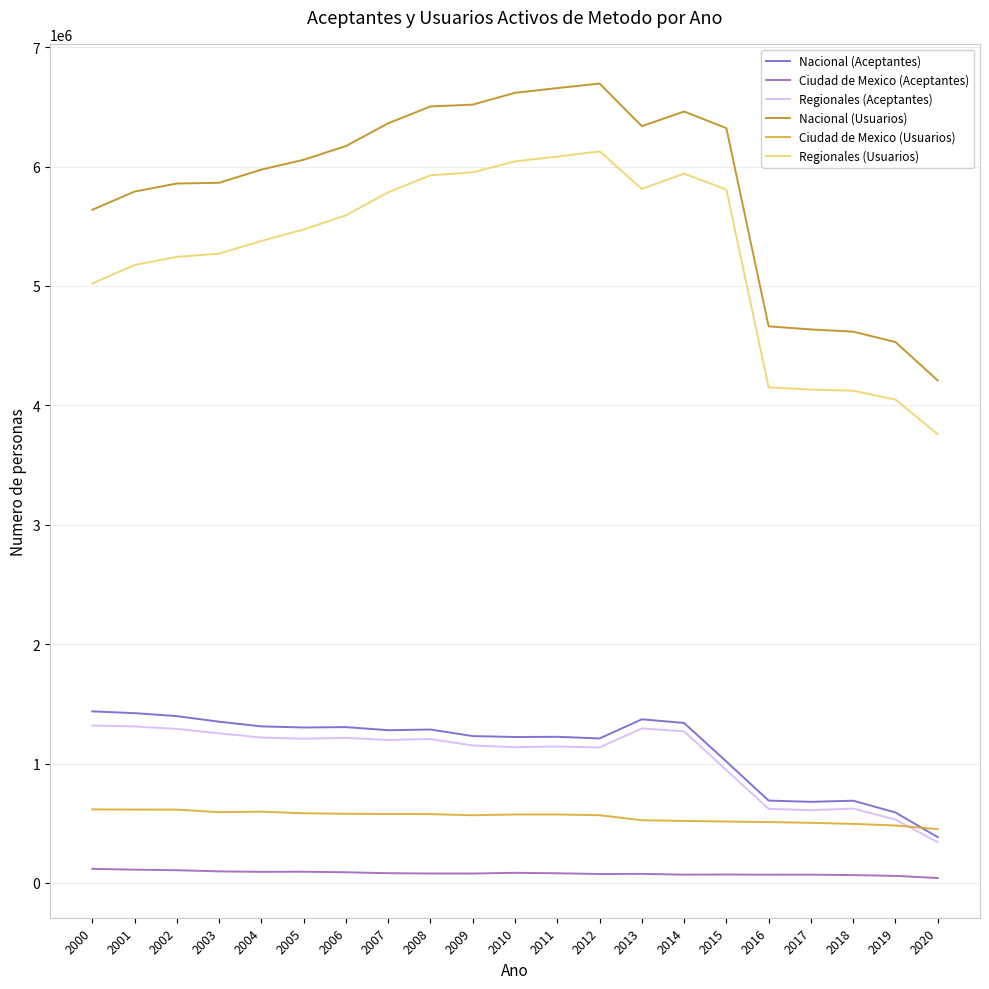

In Regionales (Aceptantes), how many points are lower than both neighbors (excluding endpoints)?

5